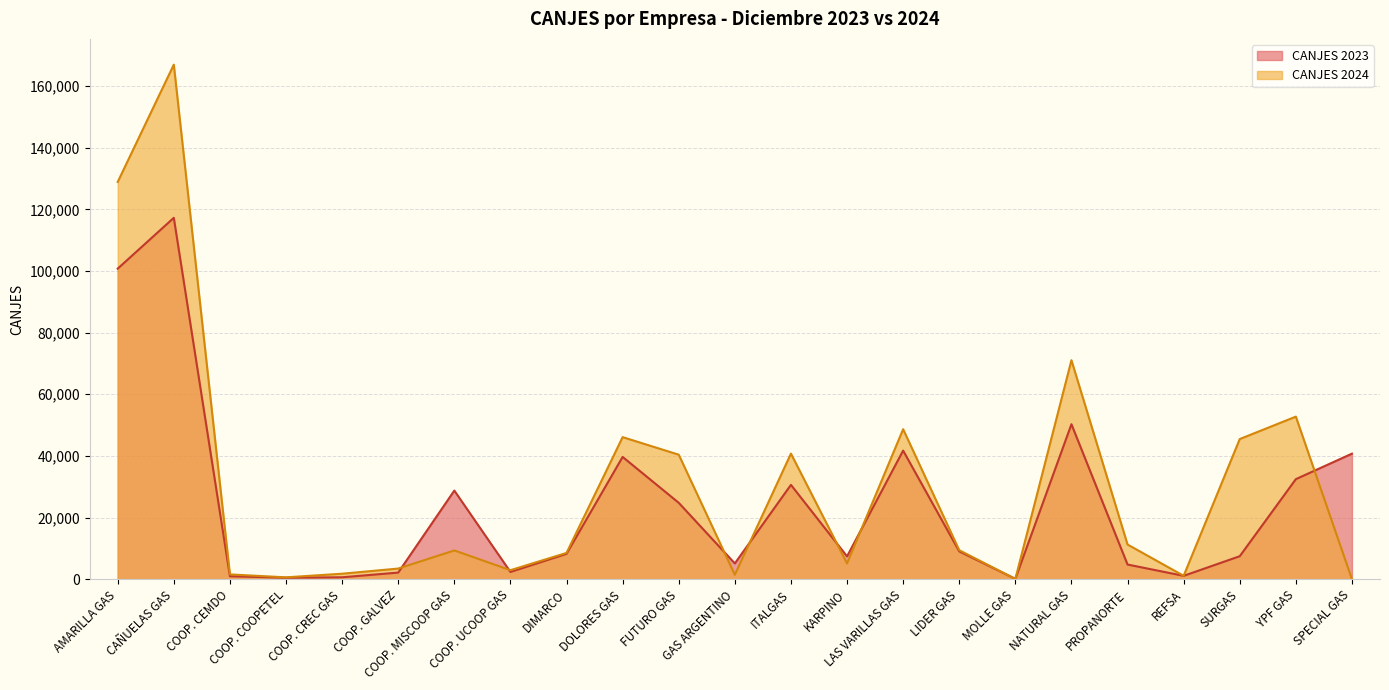

Which series has the widest spread of values?

CANJES 2024